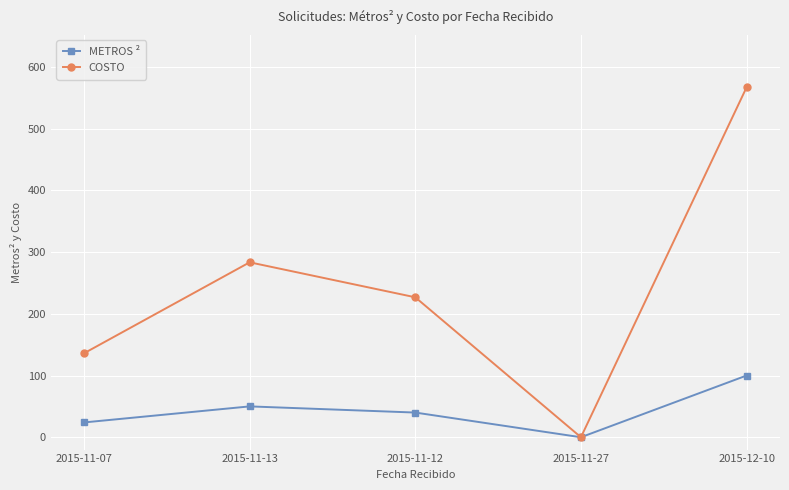

Count the METROS ² values in the range 24 to 50.

3